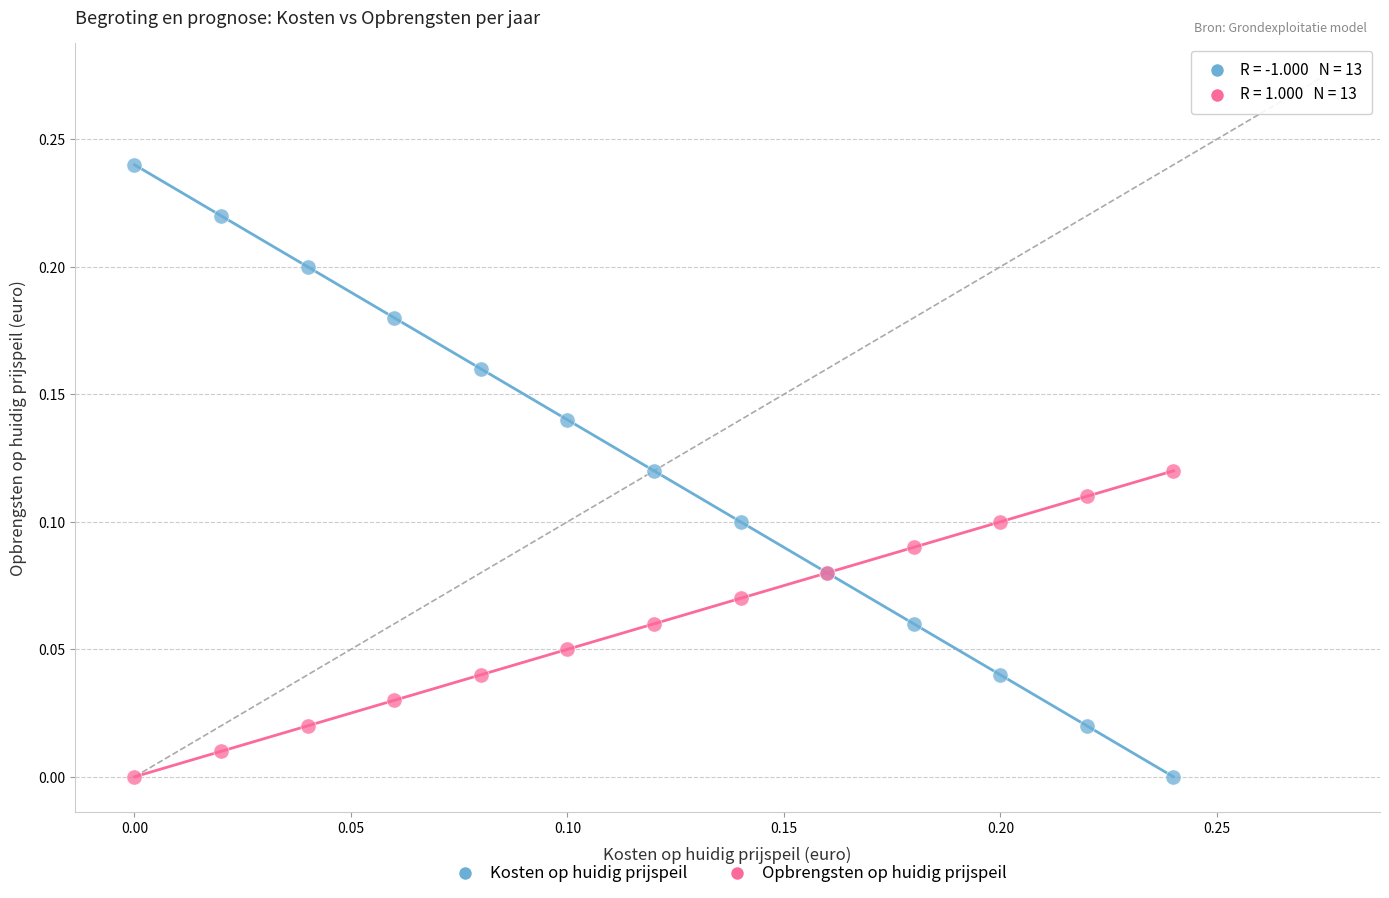

Which series contains the highest Y value?

Kosten op huidig prijspeil